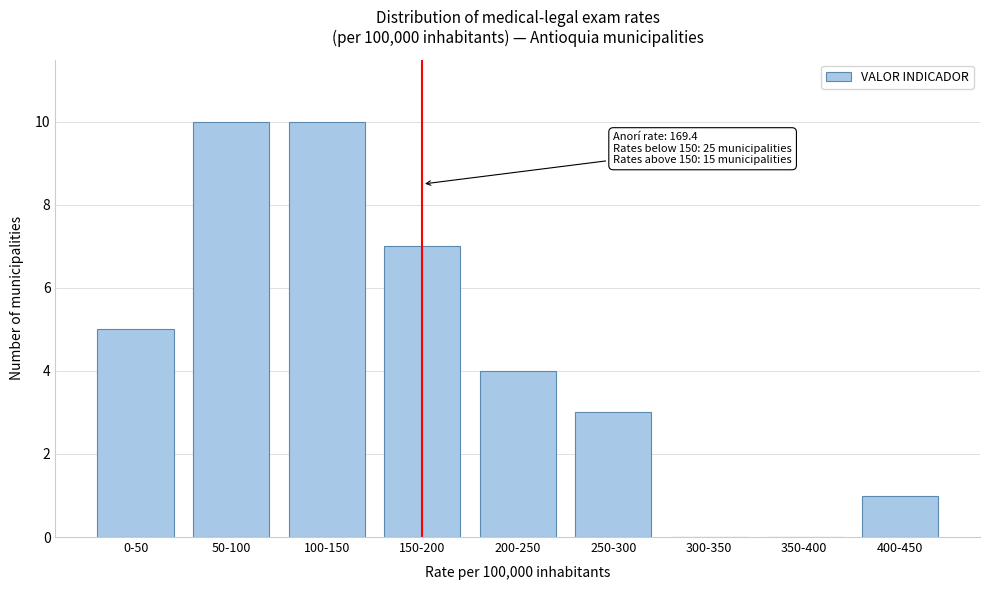

Reading left to right, extract all data points from this chart.

0-50=5	50-100=10	100-150=10	150-200=7	200-250=4	250-300=3	300-350=0	350-400=0	400-450=1